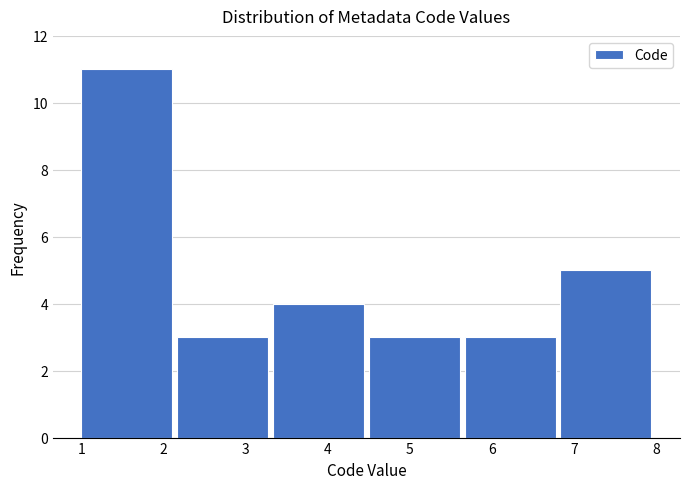

What is the height of the bar covering 2.2 to 3.3 on the x-axis? Neither the bar edges nor the heights are printed on the chart, so give them approximately, as read against the axes.

3